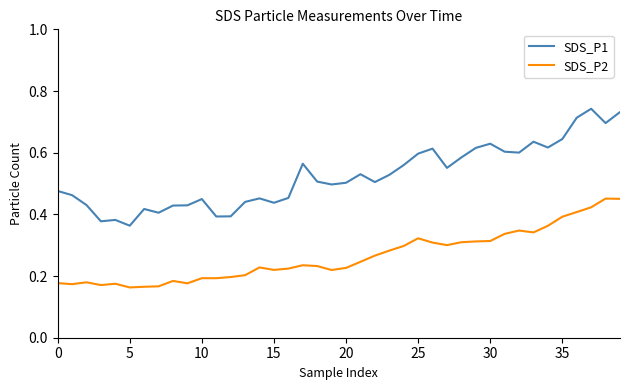

True or false: SDS_P2 and SDS_P1 intersect in this chart.

False